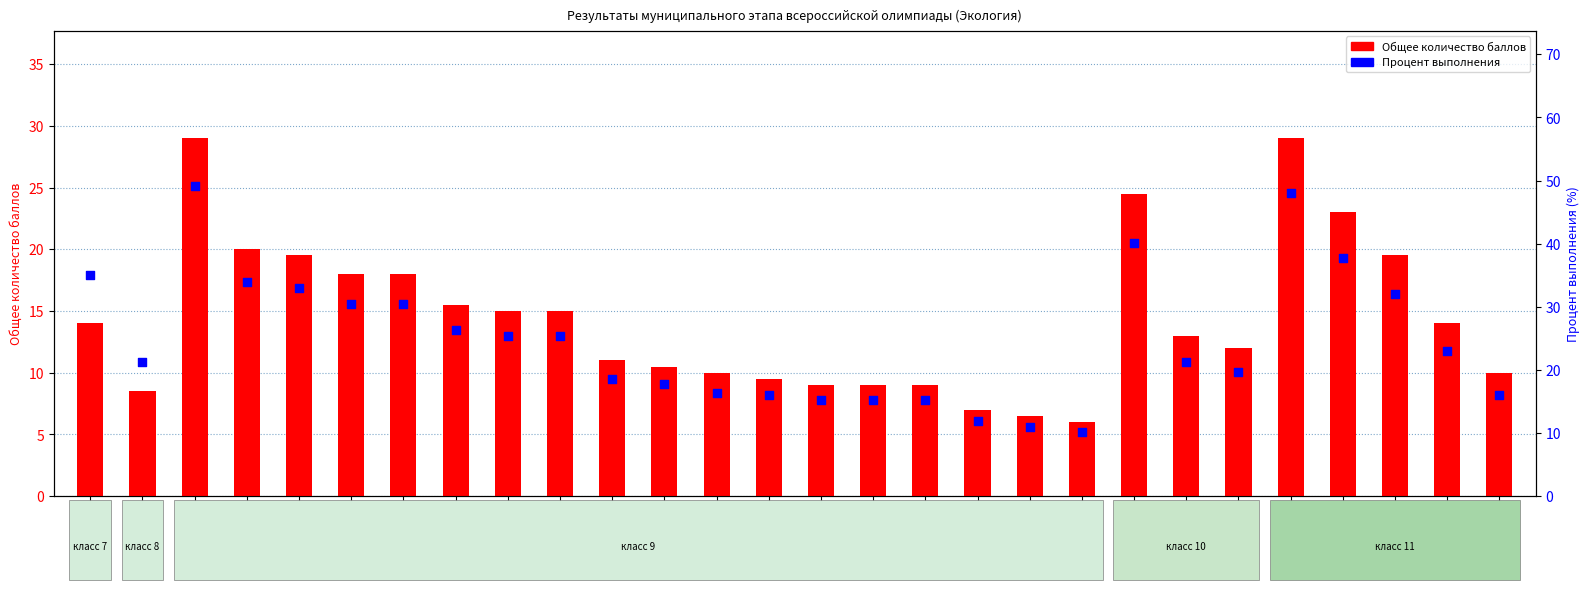

What are all the series names shown in the legend?

Общее количество баллов, Процент выполнения